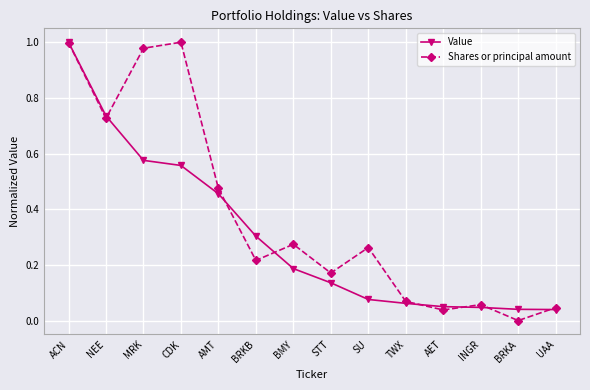

What is the label of the 6th point from the right?

SU